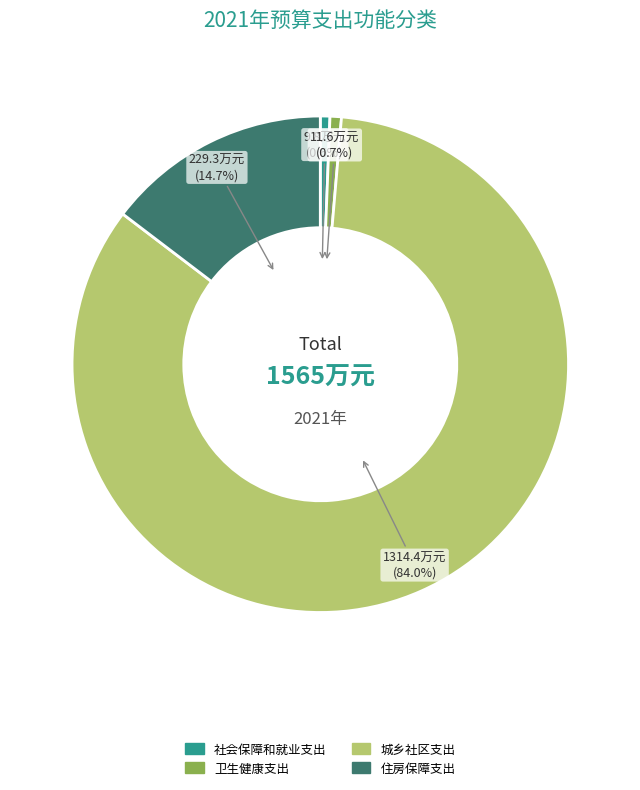

To the nearest percent, what portion does 城乡社区支出 represent?

84%